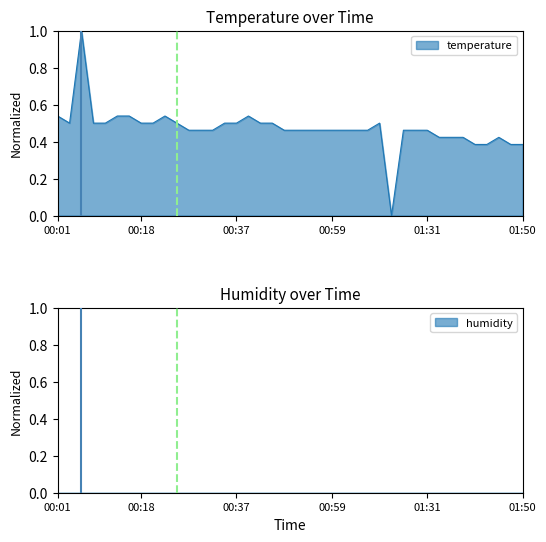

Reading right to left, what are all the values shown in this chart?

01:50=0.4	01:48=0.4	01:45=0.4	01:43=0.4	01:40=0.4	01:38=0.4	01:36=0.4	01:33=0.4	01:31=0.5	01:28=0.5	01:25=0.5	01:14=0.0	01:12=0.5	01:09=0.5	01:04=0.5	01:02=0.5	00:59=0.5	00:57=0.5	00:54=0.5	00:52=0.5	00:49=0.5	00:47=0.5	00:42=0.5	00:40=0.5	00:37=0.5	00:35=0.5	00:32=0.5	00:30=0.5	00:27=0.5	00:25=0.5	00:22=0.5	00:20=0.5	00:18=0.5	00:15=0.5	00:13=0.5	00:10=0.5	00:08=0.5	00:05=1.0	00:03=0.5	00:01=0.5